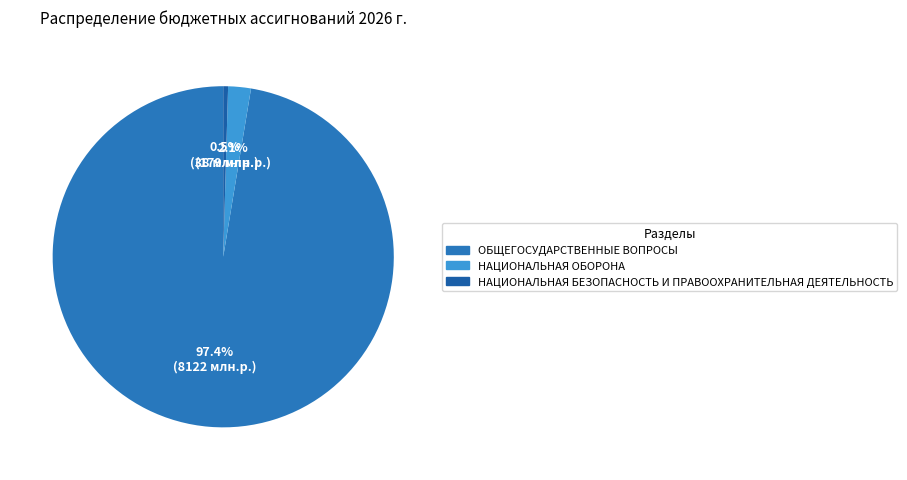

How many segments does this pie chart have?

3